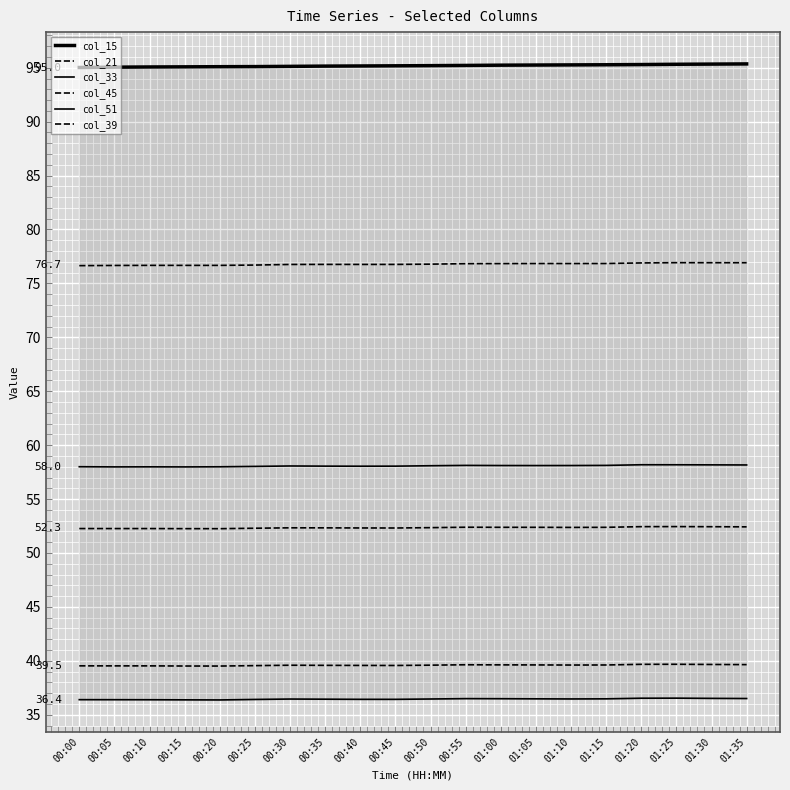

True or false: col_39 and col_15 cross at least once.

False